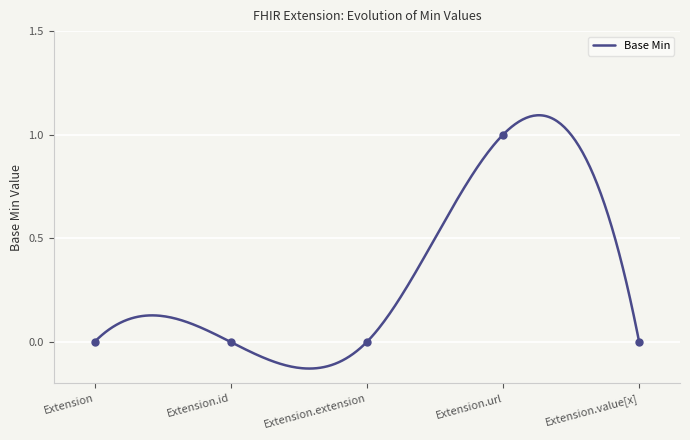

What is the change in value from Extension.id to Extension.url?

+1